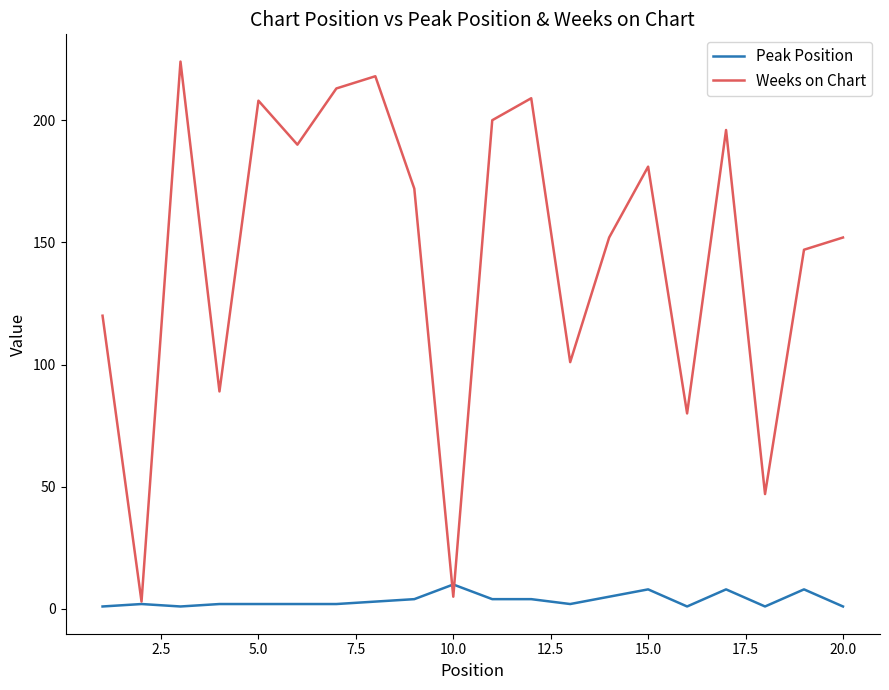

List the series in order of their peak value, lowest first.

Peak Position, Weeks on Chart